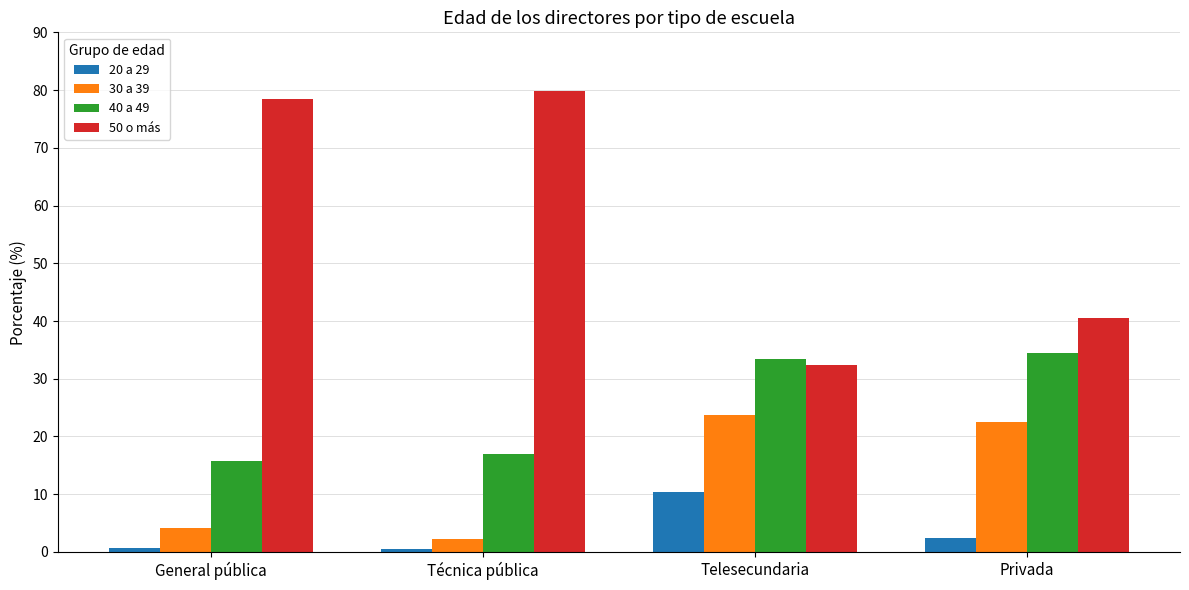

What is the spread (max minus min) of values at Privada?

38.0